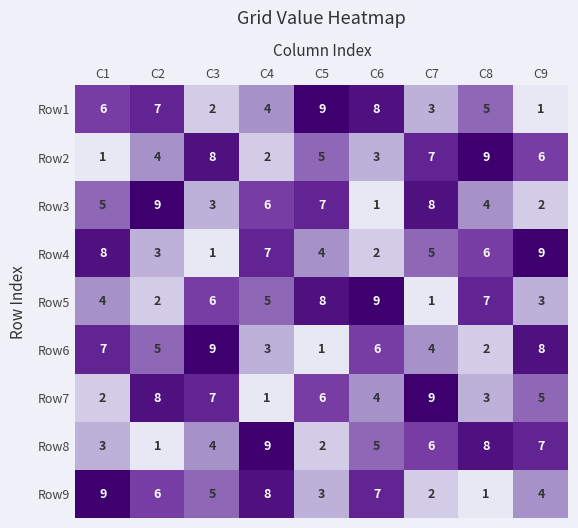

Where does the Row8 series first go above 5?

C4